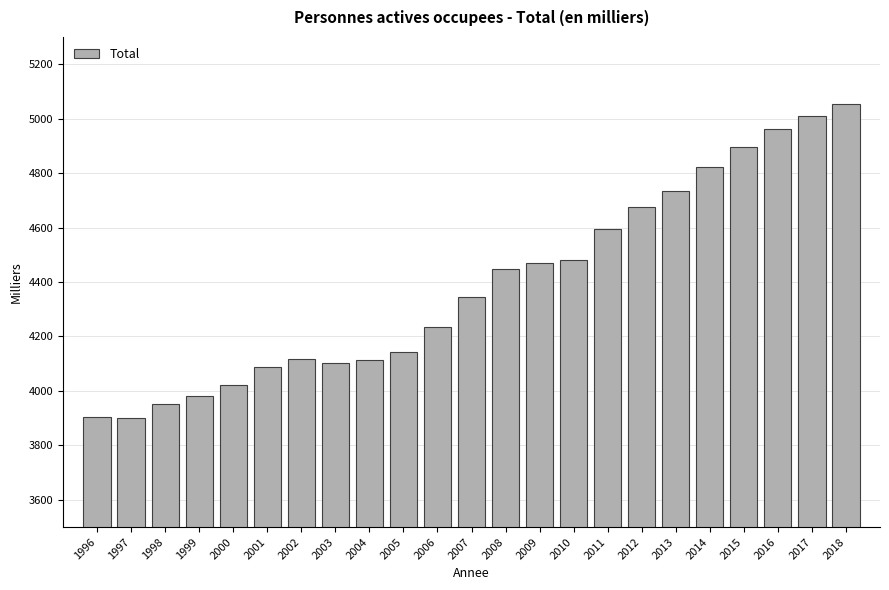

What is the value of the 16th bar from the left?

4593.8